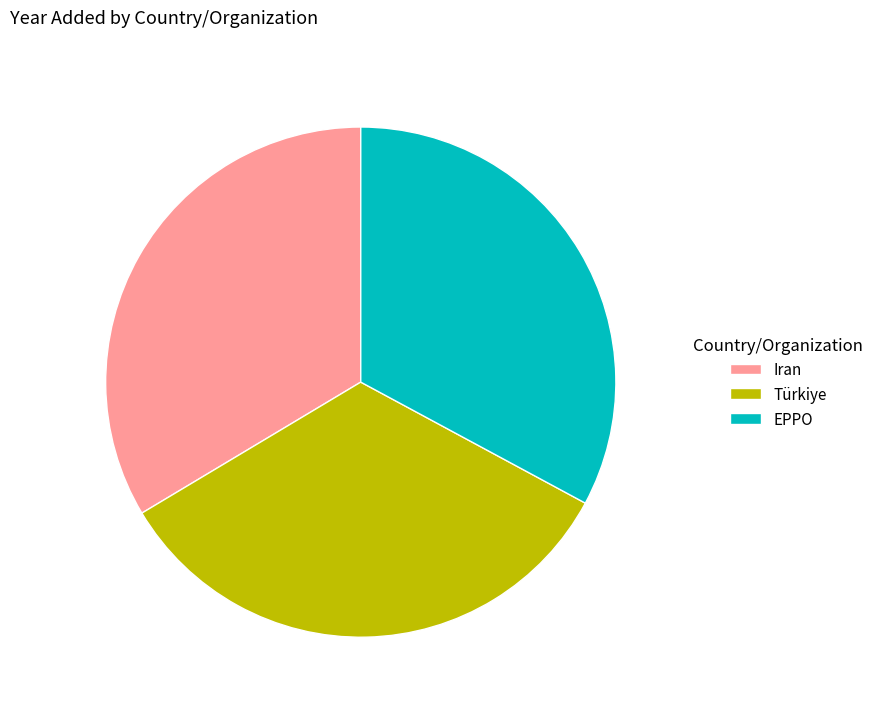

Count the number of slices in the pie.

3